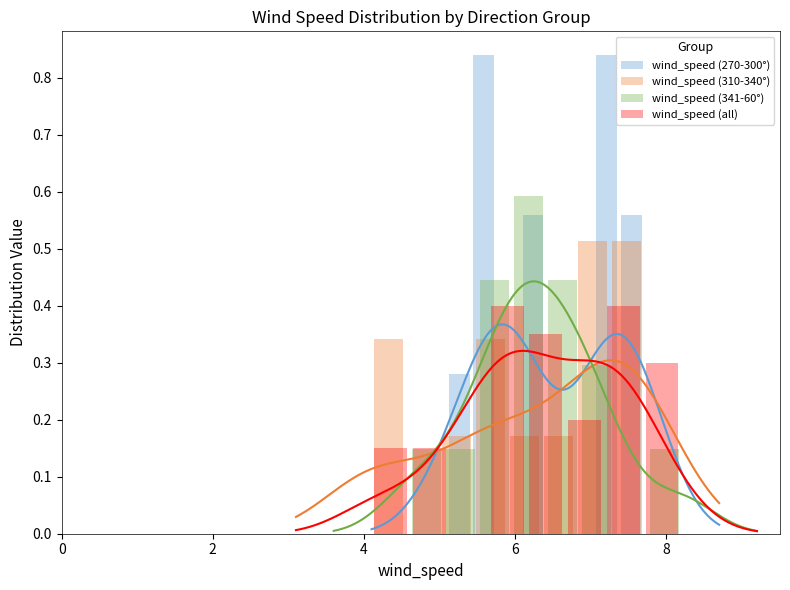

Which label corresponds to the smallest value in the chart?

4